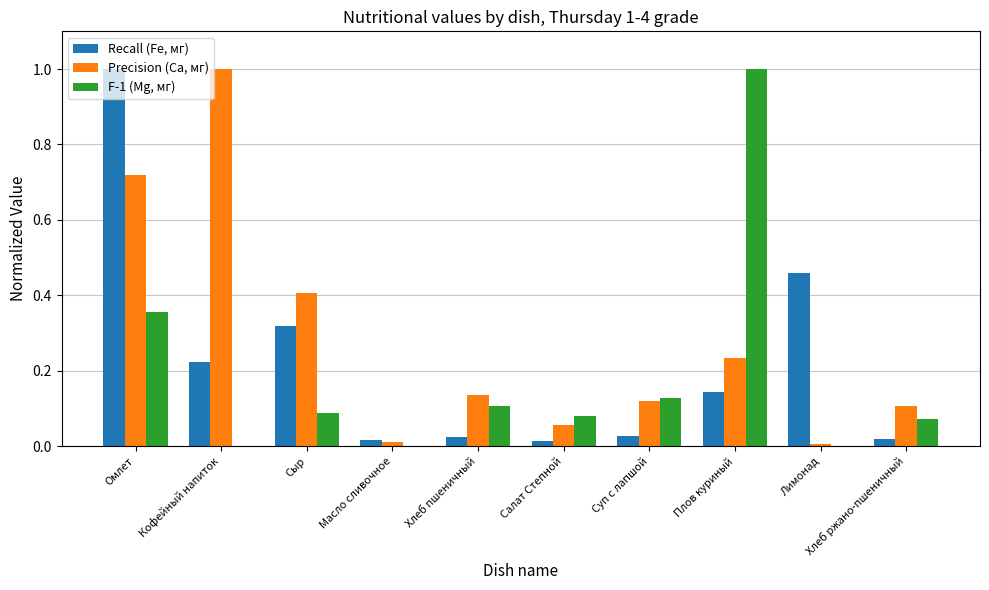

True or false: Recall (Fe, мг) has a value of 0.0 at Масло сливочное.

True